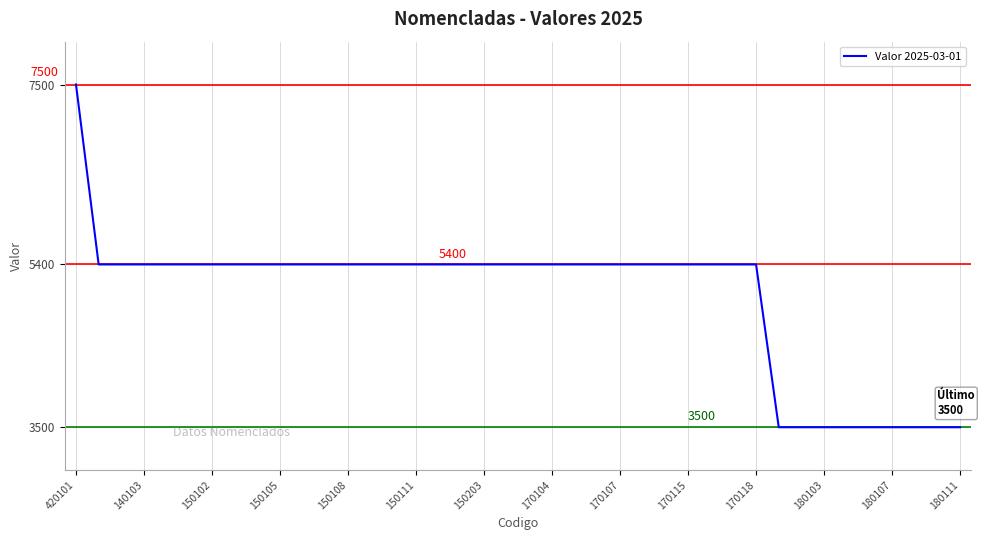

What is the maximum value shown in the chart?

7500